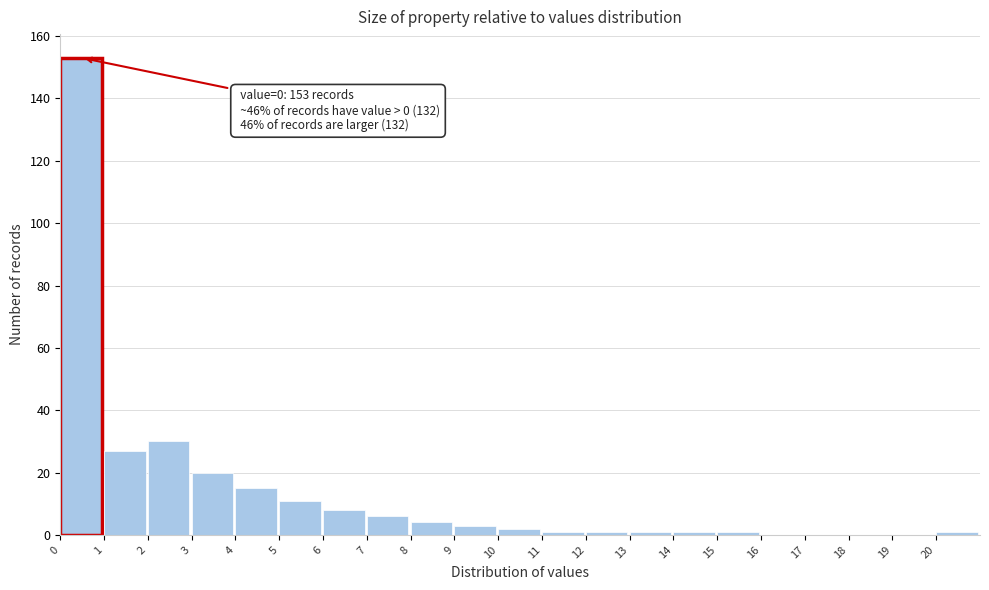

Which range on the x-axis has the tallest bar?

0 to 1